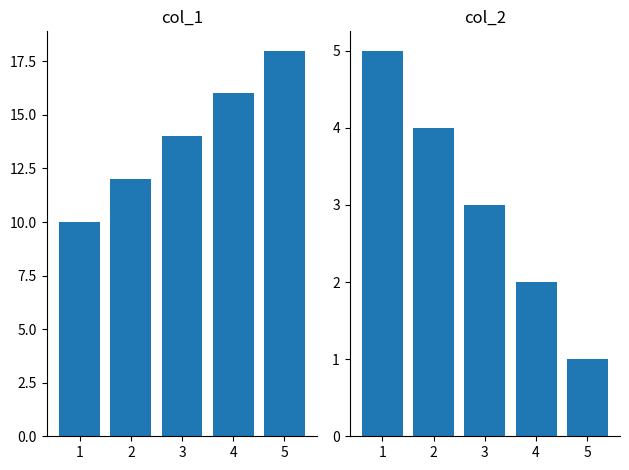

Reading left to right, extract all data points from this chart.

col_1: 10	12	14	16	18
col_2: 5	4	3	2	1